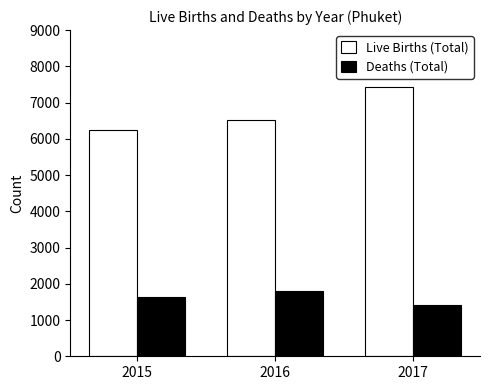

How many Live Births (Total) values are between 6236 and 7426?

3